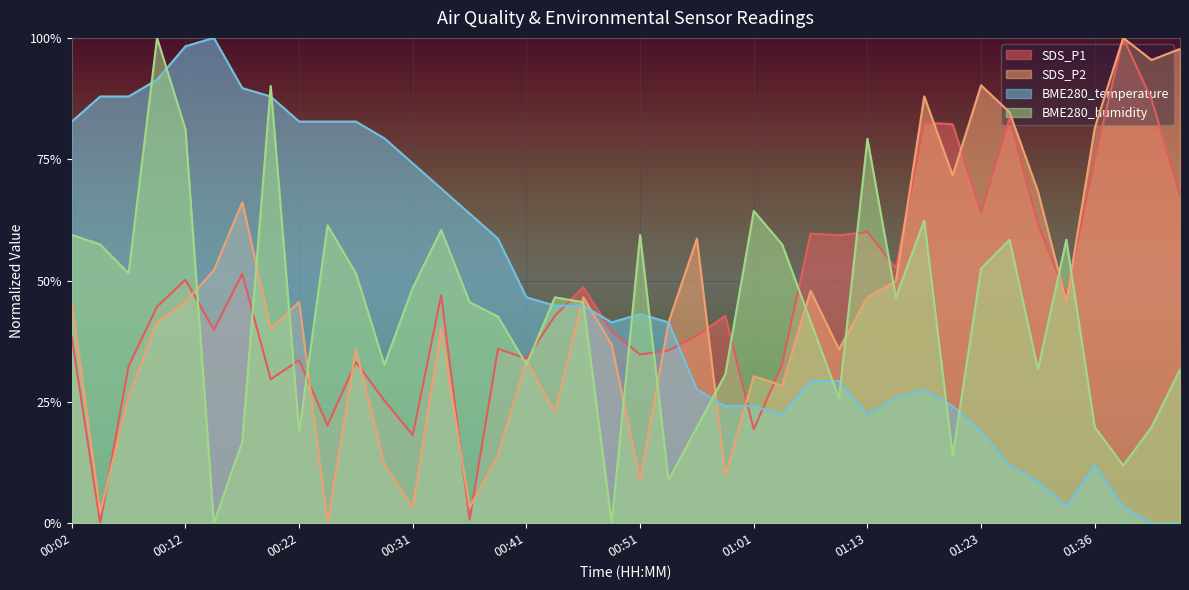

What is the value of the BME280_temperature point at the 13th from the left?

0.7